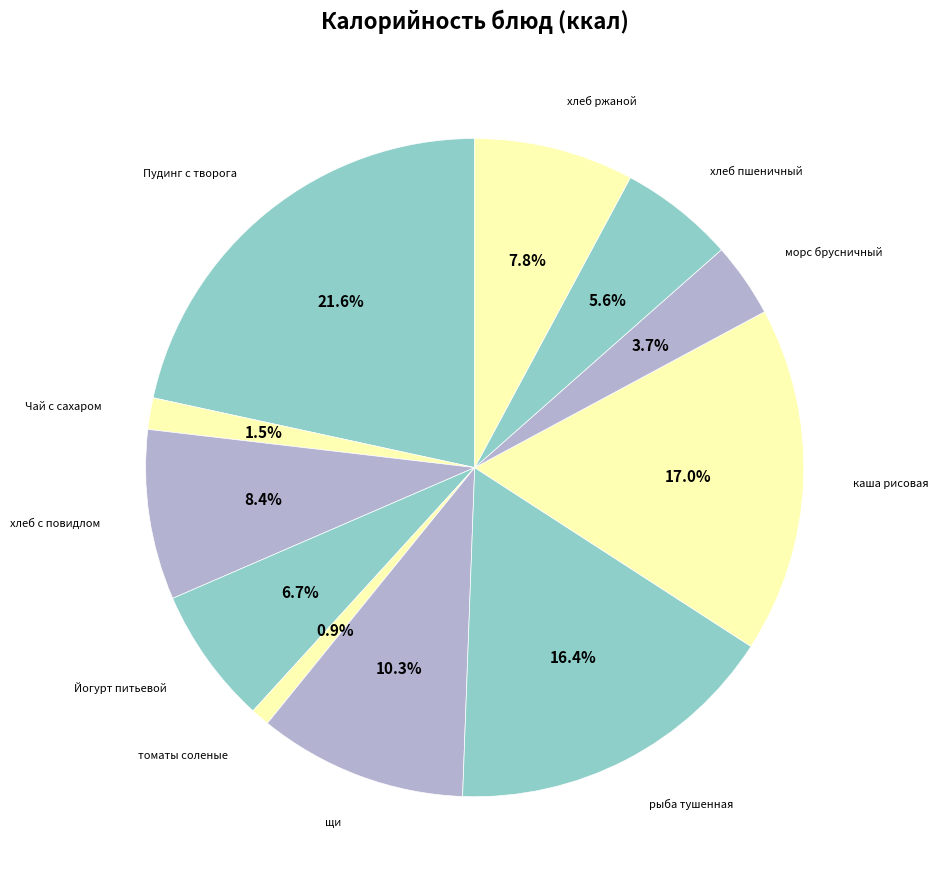

To the nearest percent, what is the difference between the каша рисовая and хлеб пшеничный slice percentages?

11%